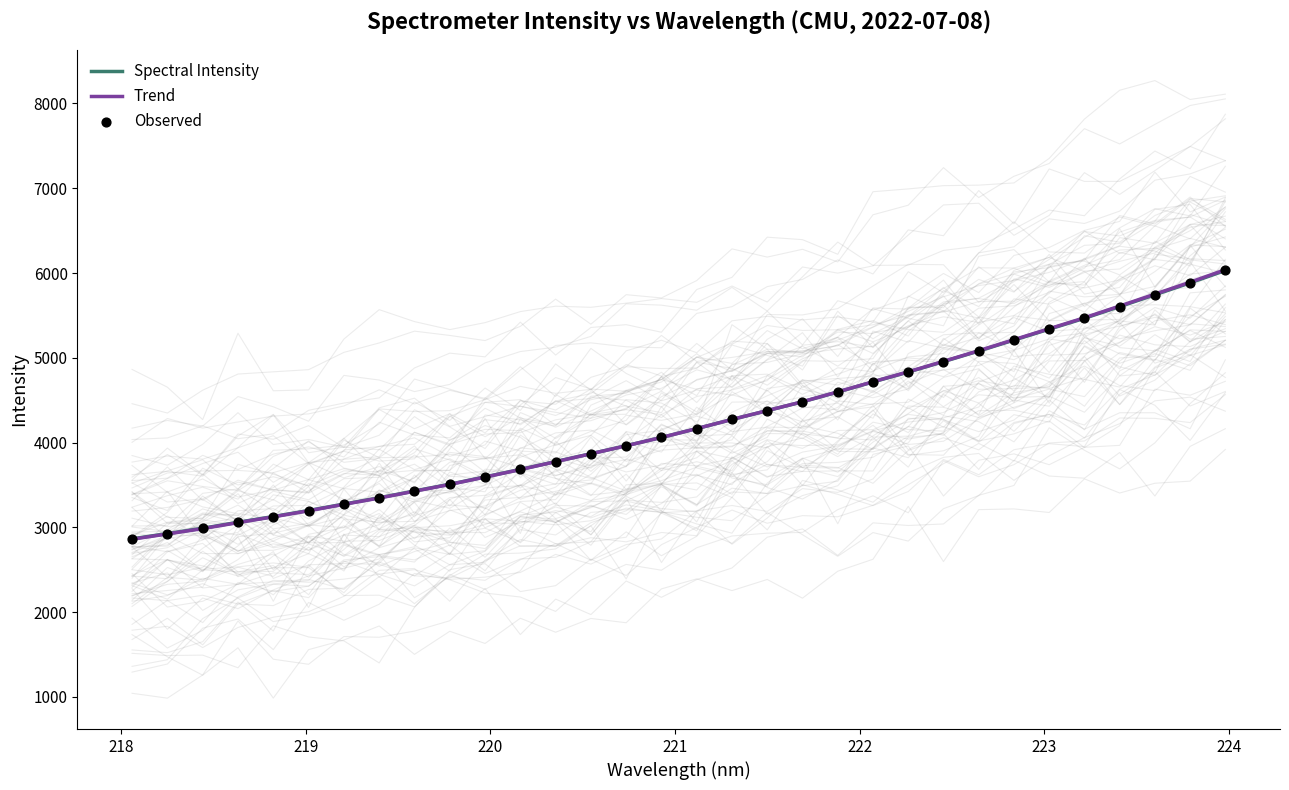

Which series has the largest total across all categories?

Trend